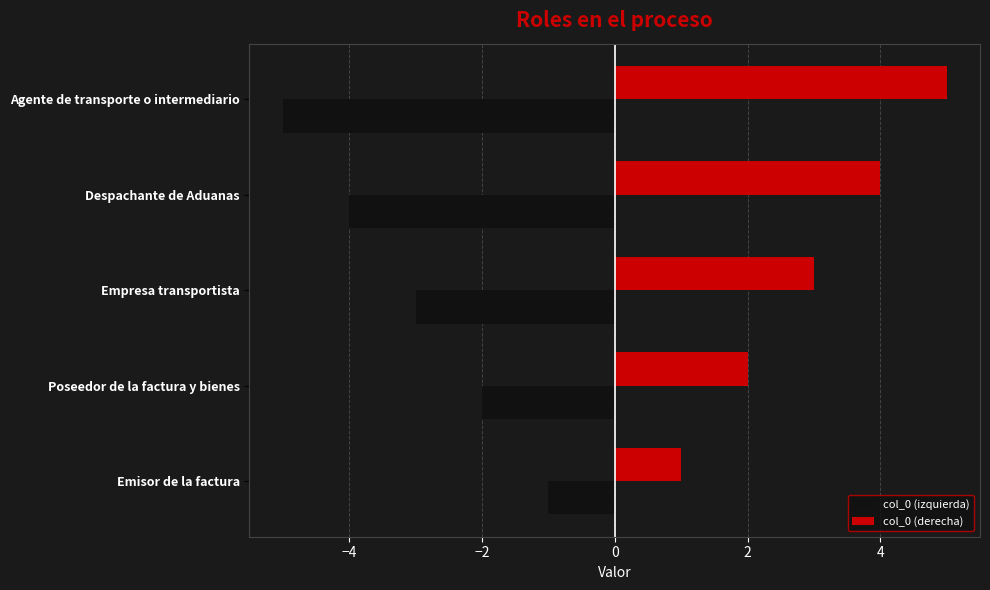

The value of col_0 (derecha) at Empresa transportista is 3. True or false?

True